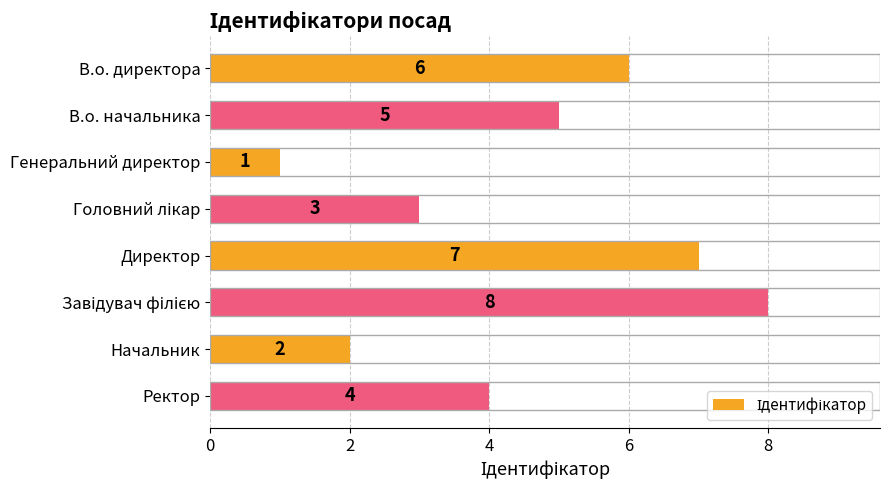

What is the difference between the maximum and minimum values?

7